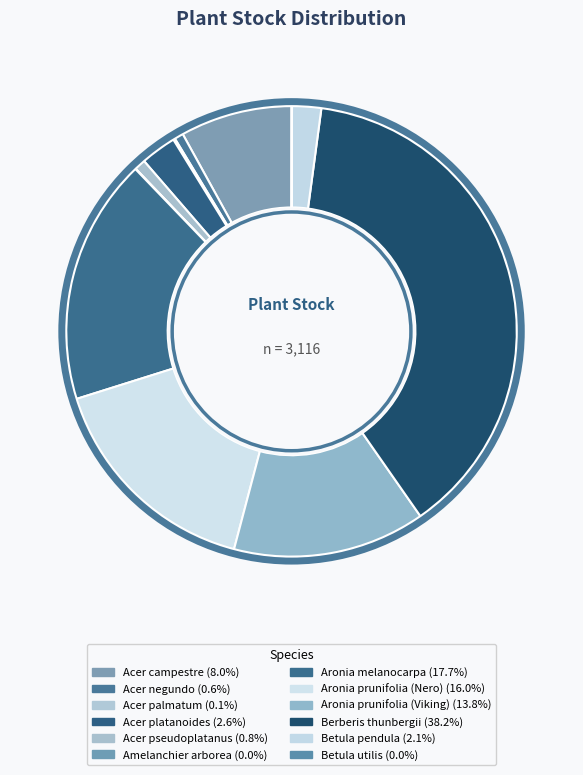

What is the total percentage of Aronia prunifolia (Nero) and Betula pendula?

18.1%